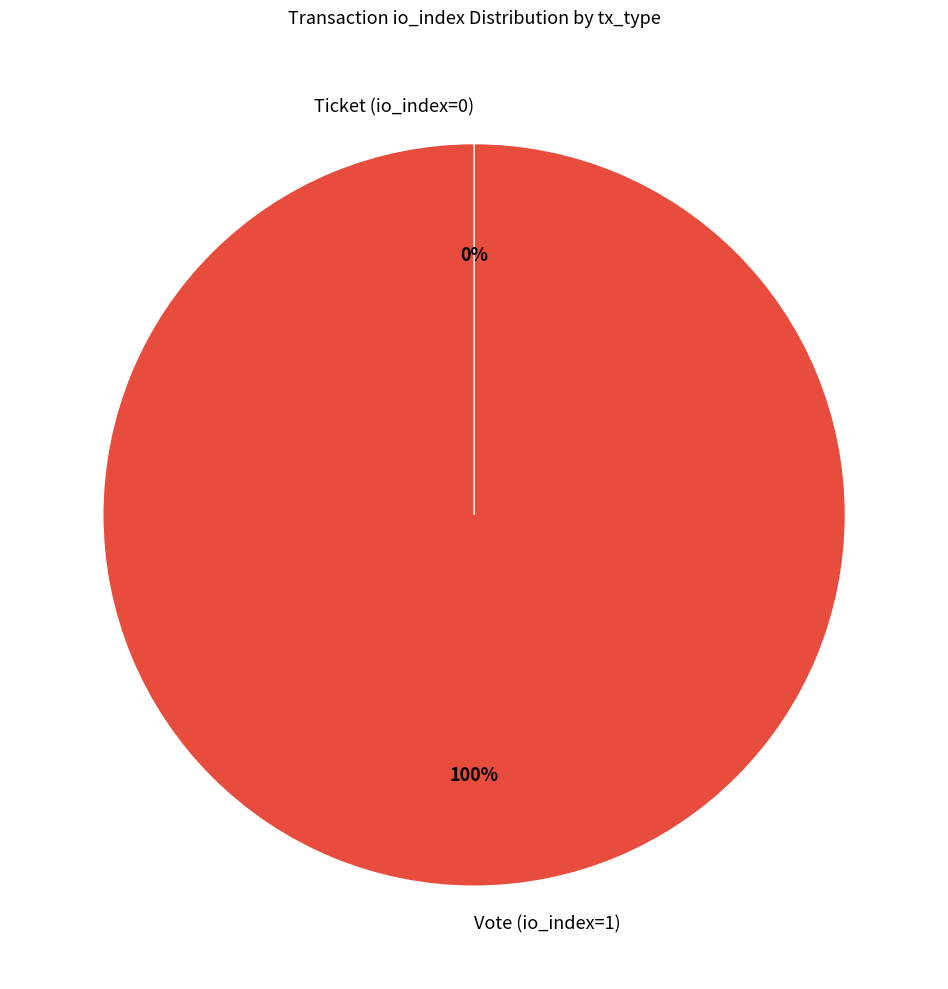

What is the largest slice in the pie chart?

Vote (io_index=1)